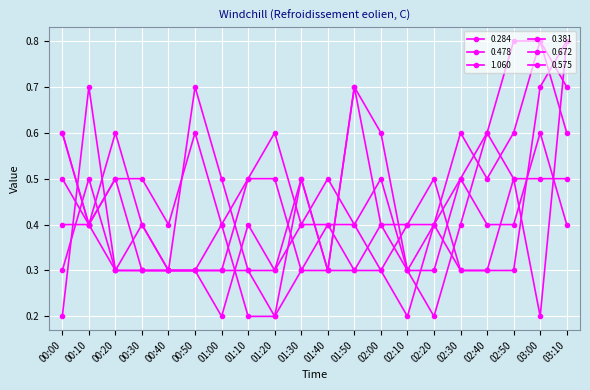

Reading left to right, what are all the values shown in this chart?

0.284: 00:00=0.5	00:10=0.4	00:20=0.5	00:30=0.5	00:40=0.4	00:50=0.6	01:00=0.4	01:10=0.5	01:20=0.6	01:30=0.4	01:40=0.5	01:50=0.4	02:00=0.5	02:10=0.3	02:20=0.4	02:30=0.5	02:40=0.4	02:50=0.4	03:00=0.6	03:10=0.4
0.478: 00:00=0.6	00:10=0.4	00:20=0.6	00:30=0.4	00:40=0.3	00:50=0.3	01:00=0.3	01:10=0.3	01:20=0.2	01:30=0.3	01:40=0.3	01:50=0.7	02:00=0.4	02:10=0.3	02:20=0.3	02:30=0.5	02:40=0.6	02:50=0.5	03:00=0.5	03:10=0.5
1.060: 00:00=0.3	00:10=0.5	00:20=0.3	00:30=0.3	00:40=0.3	00:50=0.3	01:00=0.4	01:10=0.2	01:20=0.2	01:30=0.5	01:40=0.3	01:50=0.7	02:00=0.6	02:10=0.3	02:20=0.2	02:30=0.4	02:40=0.6	02:50=0.8	03:00=0.8	03:10=0.6
0.381: 00:00=0.4	00:10=0.4	00:20=0.5	00:30=0.3	00:40=0.3	00:50=0.3	01:00=0.2	01:10=0.4	01:20=0.3	01:30=0.4	01:40=0.4	01:50=0.4	02:00=0.3	02:10=0.4	02:20=0.4	02:30=0.6	02:40=0.5	02:50=0.6	03:00=0.8	03:10=0.7
0.672: 00:00=0.2	00:10=0.7	00:20=0.3	00:30=0.3	00:40=0.3	00:50=0.3	01:00=0.3	01:10=0.5	01:20=0.5	01:30=0.3	01:40=0.4	01:50=0.3	02:00=0.3	02:10=0.2	02:20=0.4	02:30=0.3	02:40=0.3	02:50=0.3	03:00=0.7	03:10=0.8
0.575: 00:00=0.6	00:10=0.4	00:20=0.3	00:30=0.4	00:40=0.3	00:50=0.7	01:00=0.5	01:10=0.3	01:20=0.3	01:30=0.5	01:40=0.3	01:50=0.3	02:00=0.4	02:10=0.4	02:20=0.5	02:30=0.3	02:40=0.3	02:50=0.5	03:00=0.2	03:10=0.8